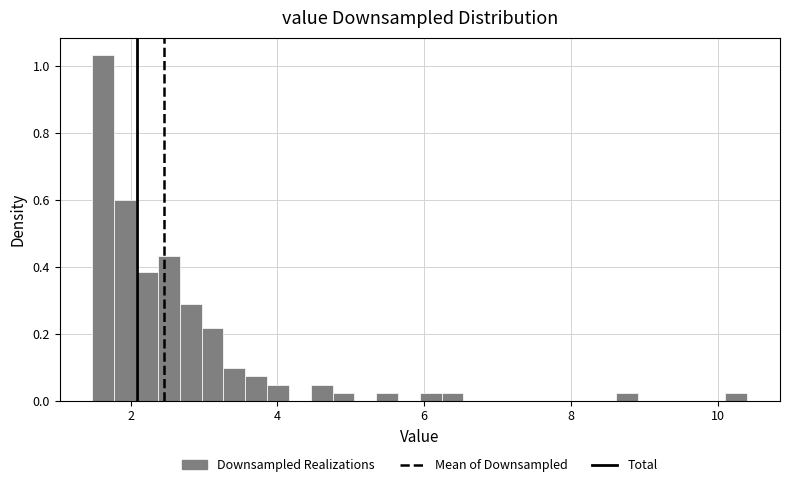

Around what value on the x-axis is the tallest bar? Give the approximate position of its centre, as read against the axis.

1.6